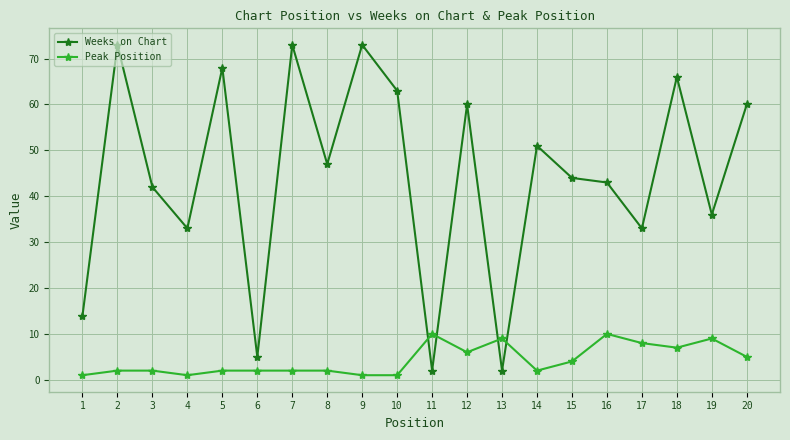

What is the greatest value displayed?

73